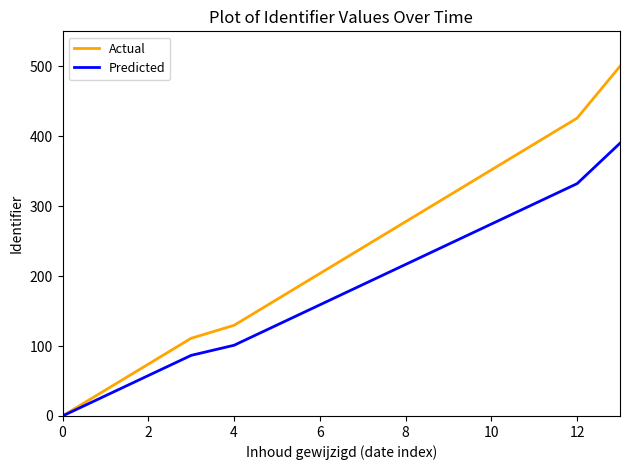

At how many categories does at least one series exceed 209?

7